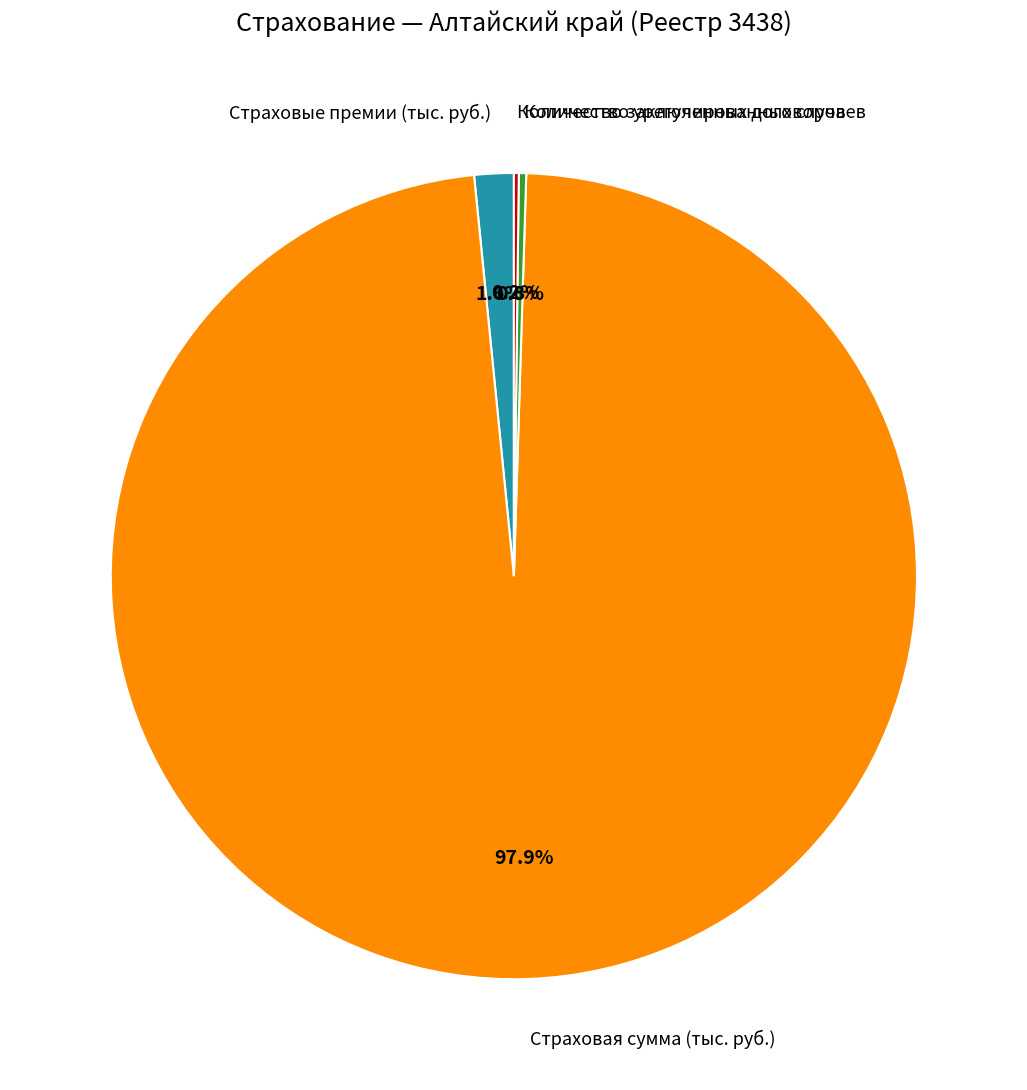

Is there any slice that represents more than half of the pie?

Yes